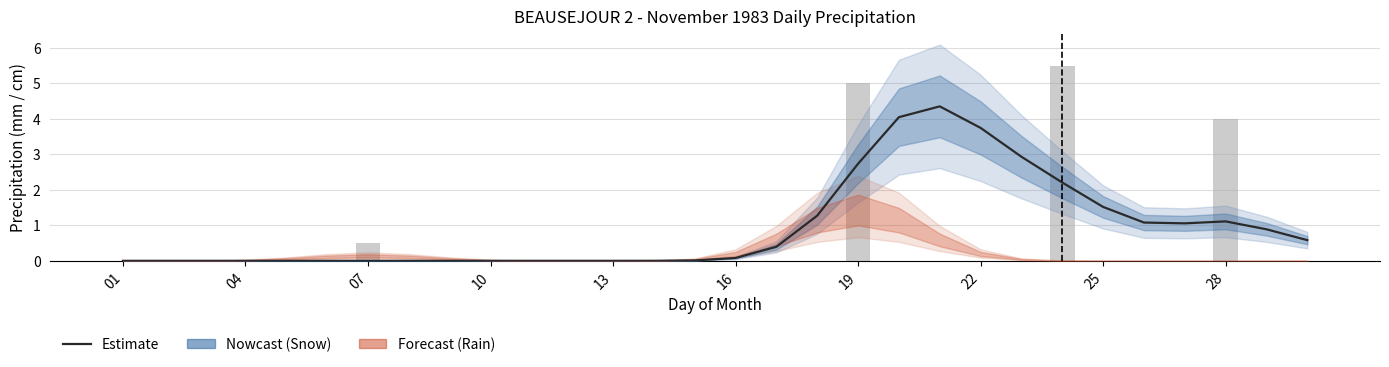

How many positive values are there?

17